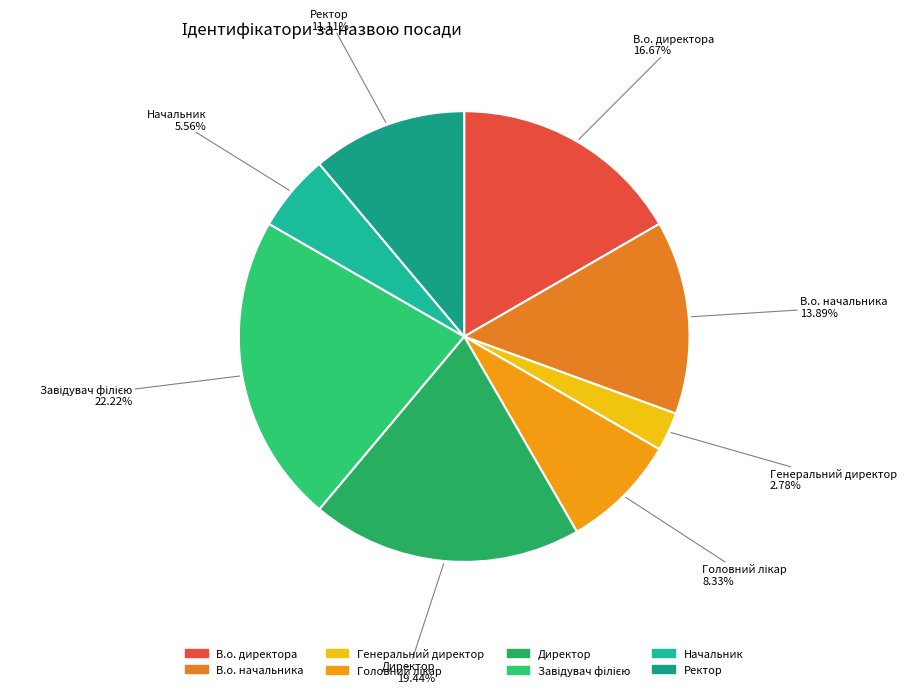

Which category has the smallest portion of the pie?

Генеральний директор